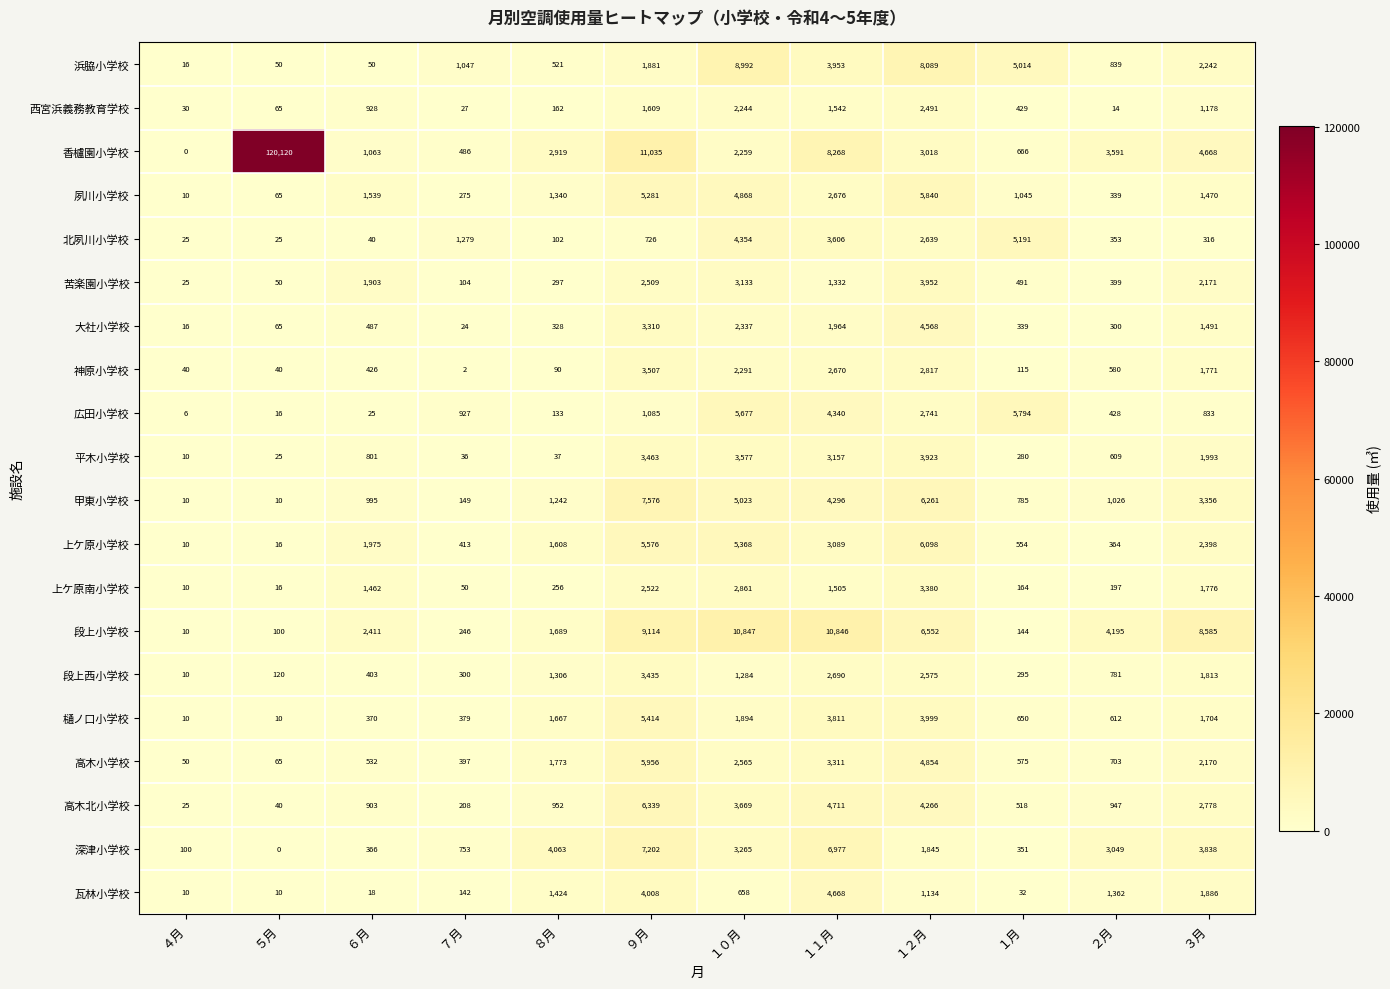

What is the total value across all series at １月?

23432